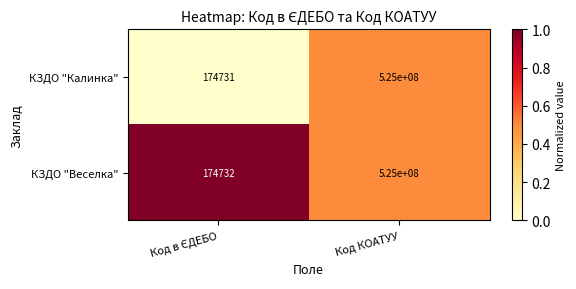

Reading right to left, what are all the values shown in this chart?

КЗДО "Калинка": 525000000	174731
КЗДО "Веселка": 525000000	174732